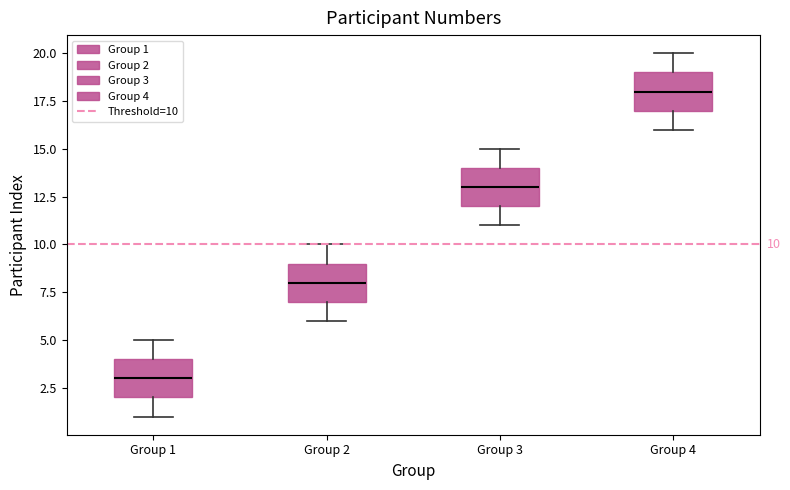

Which box has the highest median line?

Group 4